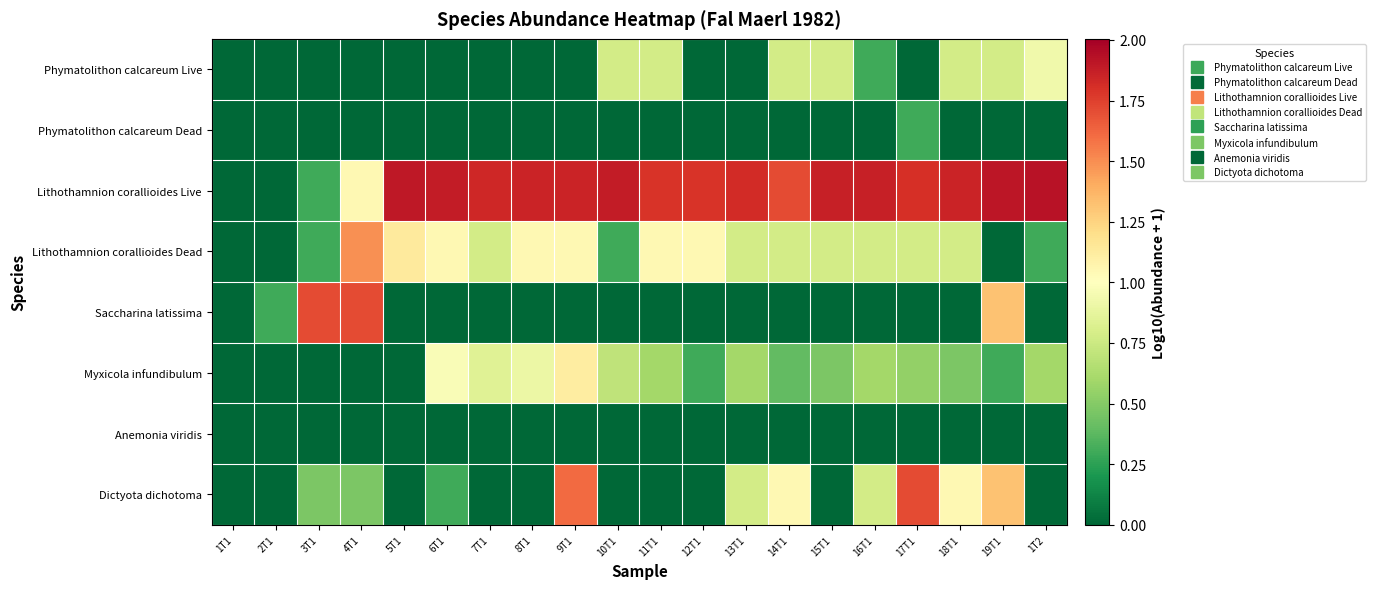

At which category is the sum across all series the highest?

19T1